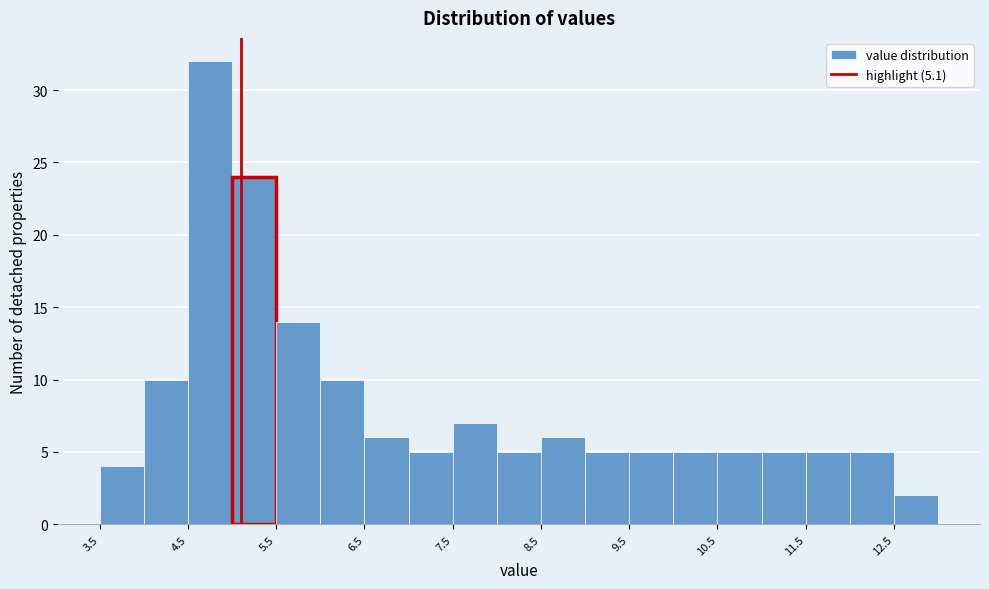

How tall is the bar that spans 11.5 to 12.0 on the x-axis? The values are not printed on the chart, so give them approximately, as read against the axis.

5